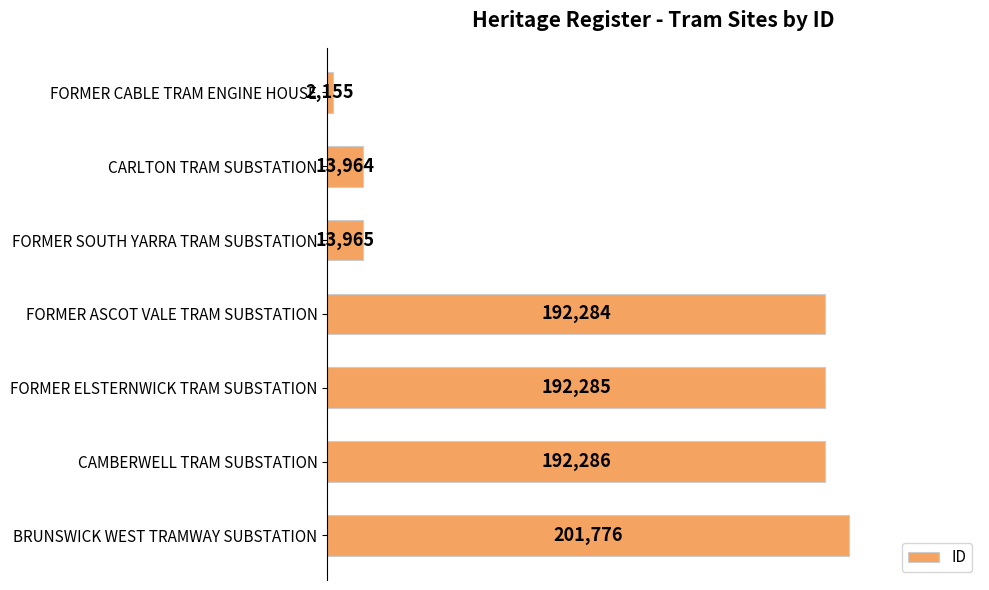

Where is the data nearest to the value 101965?

FORMER SOUTH YARRA TRAM SUBSTATION